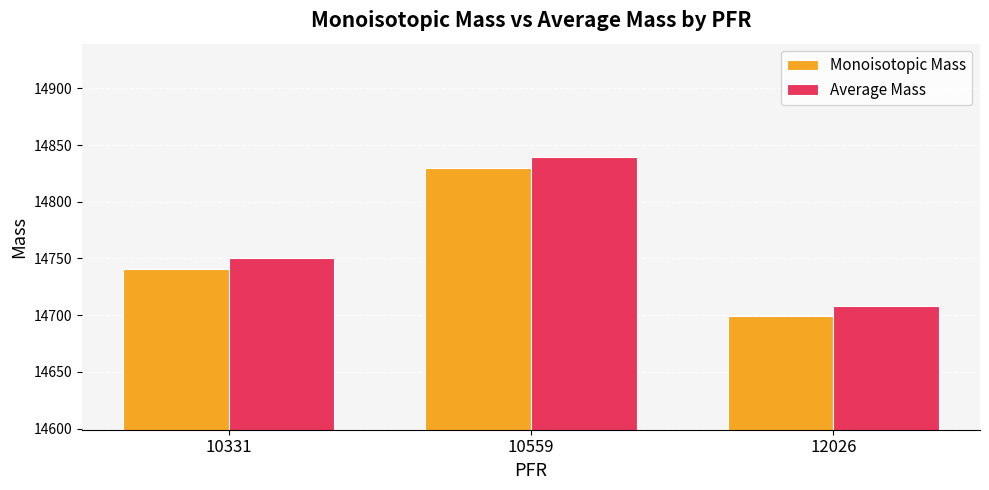

How many data points in Monoisotopic Mass are less than 14740?

1